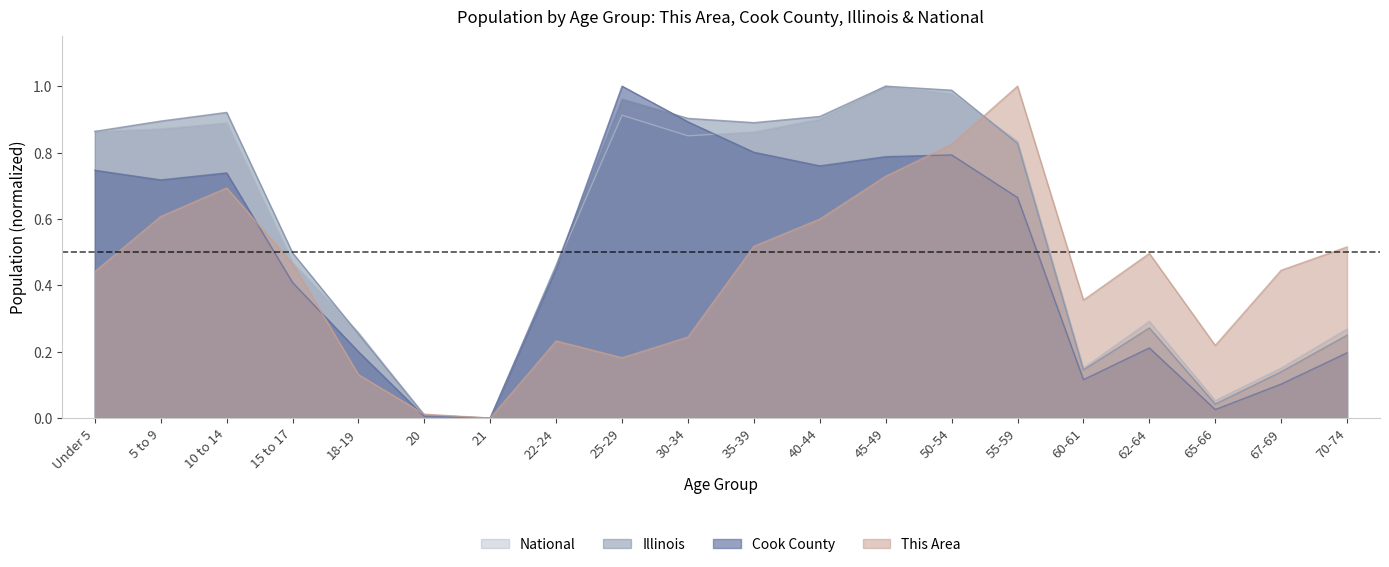

Which series changed the most between 25-29 and 70-74?

Cook County